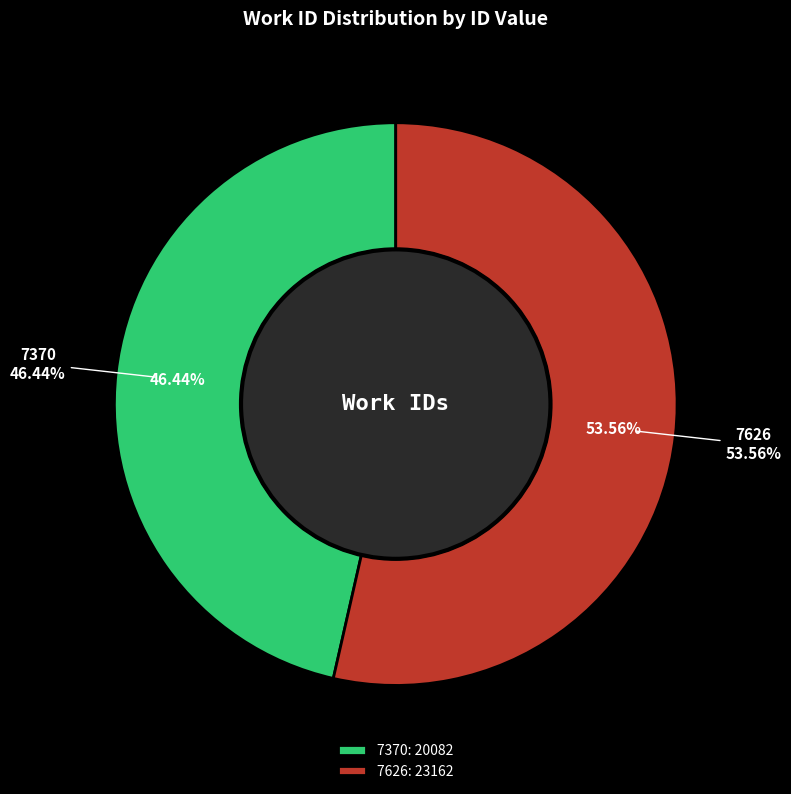

Does any single category account for the majority?

Yes